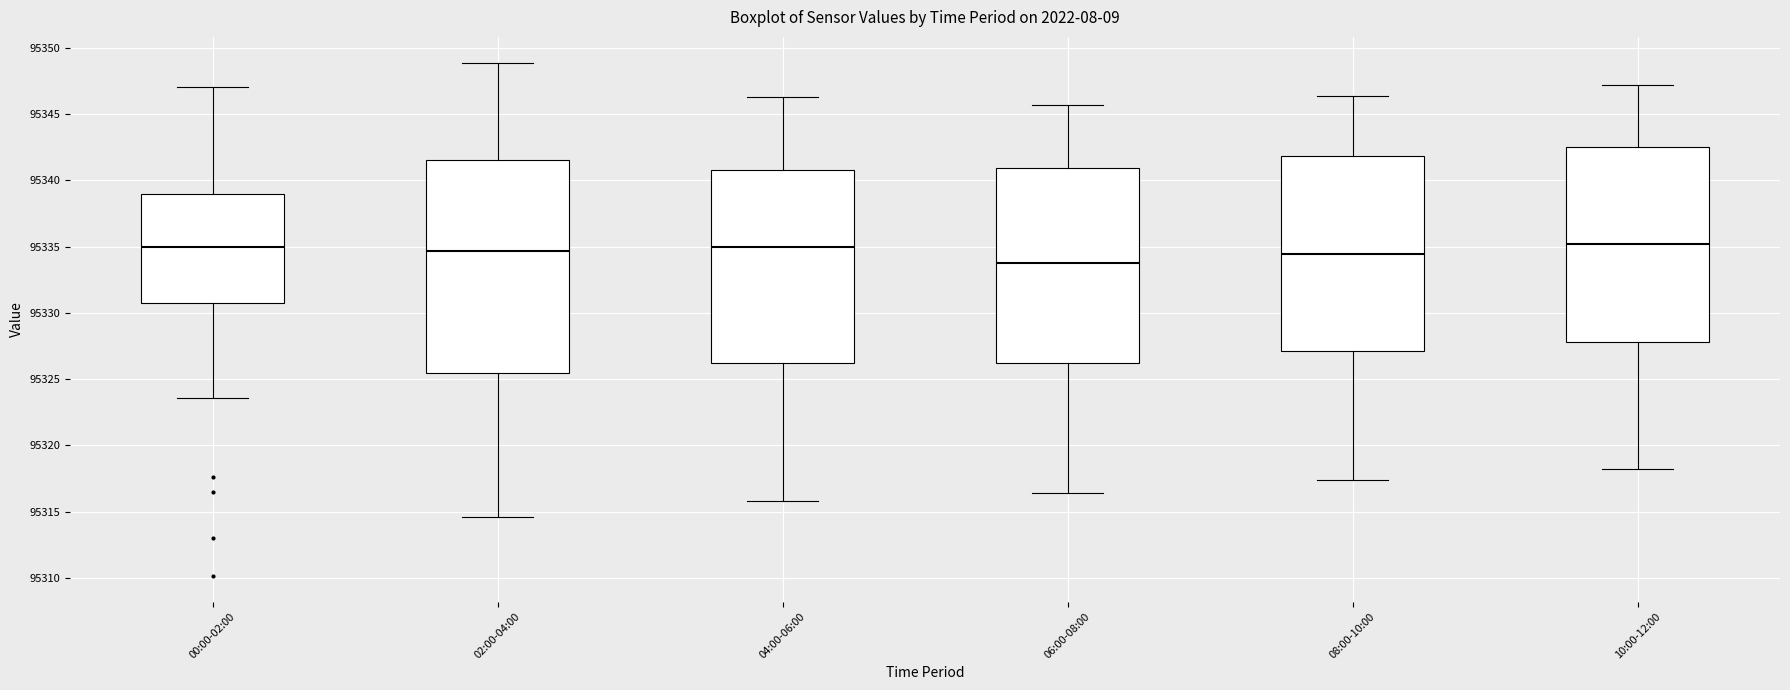

Which box has the lowest median line?

06:00-08:00